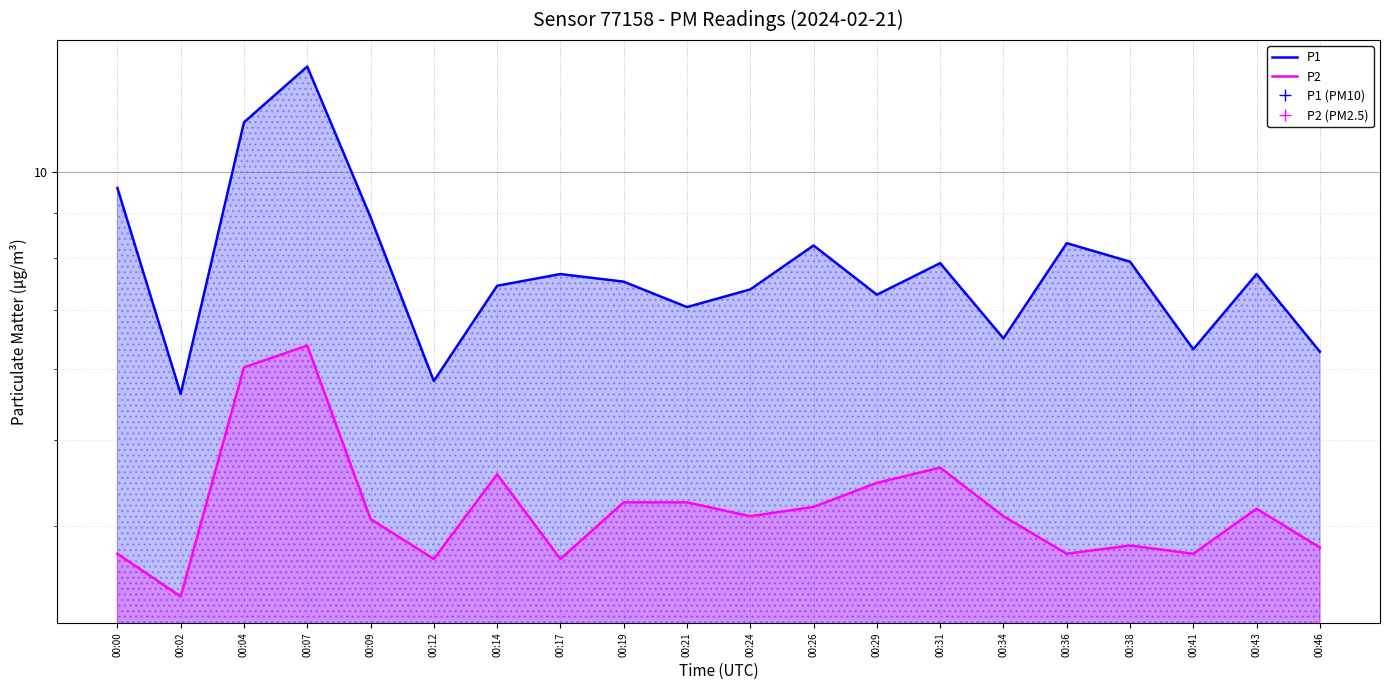

Which label corresponds to the largest value in the chart?

00:07